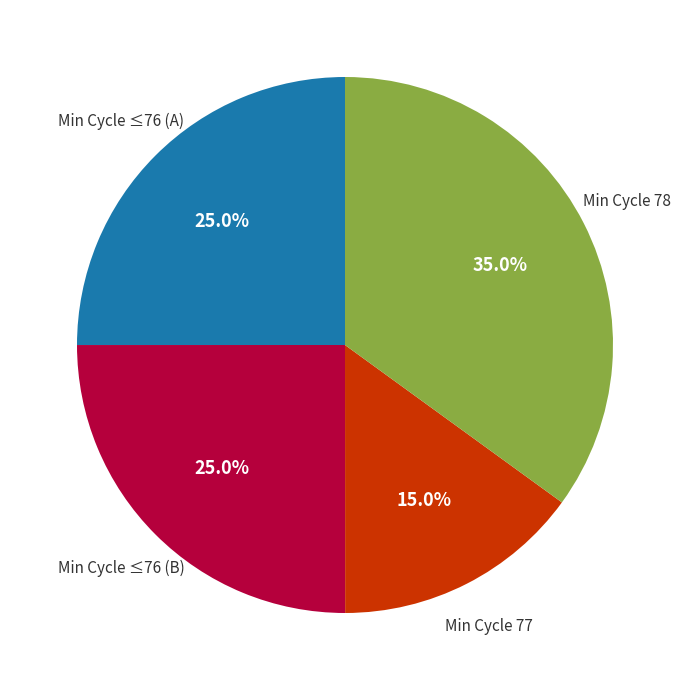

Is there any slice that represents more than half of the pie?

No